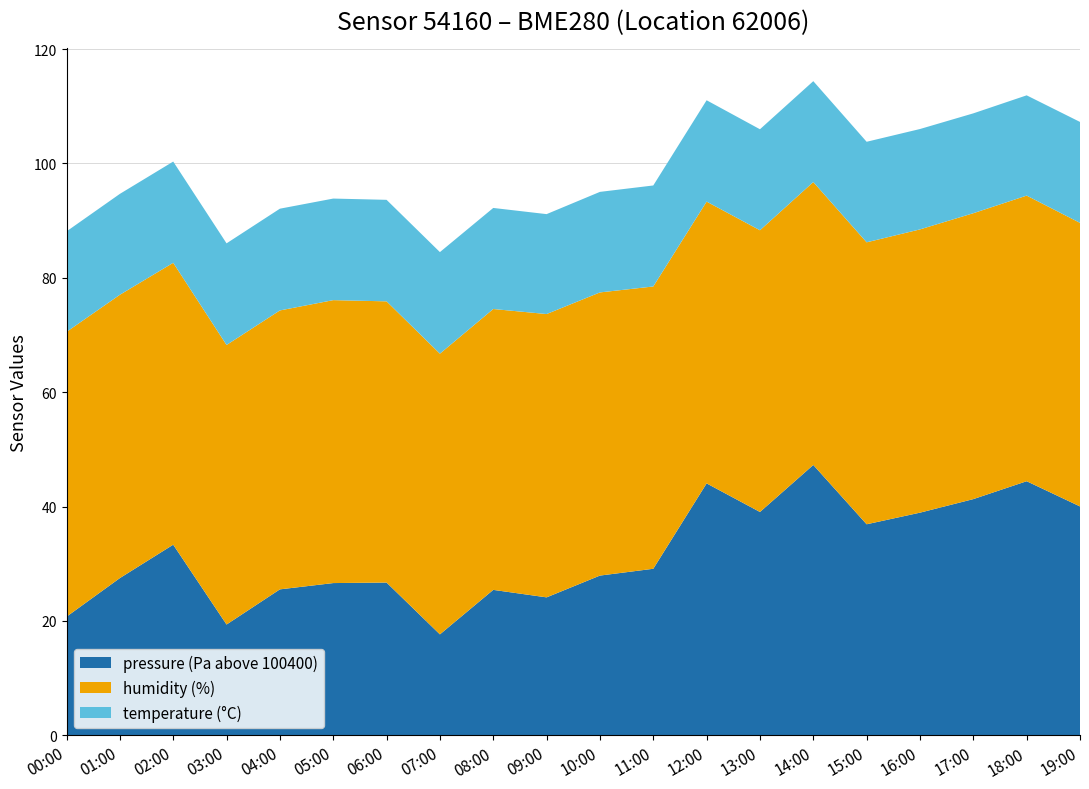

Reading right to left, what are all the values shown in this chart?

pressure: 19:00=100440.0	18:00=100444.4	17:00=100441.3	16:00=100438.9	15:00=100436.9	14:00=100447.3	13:00=100439.1	12:00=100444.1	11:00=100429.1	10:00=100427.9	09:00=100424.1	08:00=100425.4	07:00=100417.7	06:00=100426.7	05:00=100426.6	04:00=100425.5	03:00=100419.4	02:00=100433.3	01:00=100427.5	00:00=100420.8
humidity: 19:00=49.6	18:00=49.9	17:00=50.0	16:00=49.5	15:00=49.3	14:00=49.5	13:00=49.3	12:00=49.3	11:00=49.4	10:00=49.5	09:00=49.5	08:00=49.1	07:00=49.1	06:00=49.2	05:00=49.5	04:00=48.8	03:00=48.9	02:00=49.3	01:00=49.5	00:00=49.8
temperature: 19:00=17.6	18:00=17.5	17:00=17.5	16:00=17.6	15:00=17.6	14:00=17.6	13:00=17.7	12:00=17.7	11:00=17.7	10:00=17.6	09:00=17.5	08:00=17.7	07:00=17.8	06:00=17.8	05:00=17.8	04:00=17.8	03:00=17.8	02:00=17.7	01:00=17.6	00:00=17.6